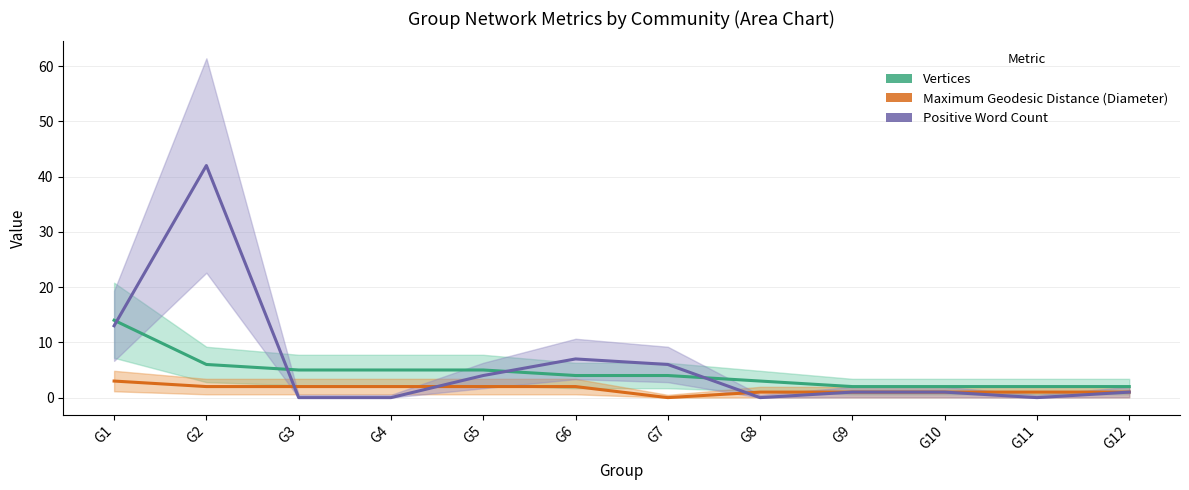

True or false: Vertices has a value of 2 at G9.

True